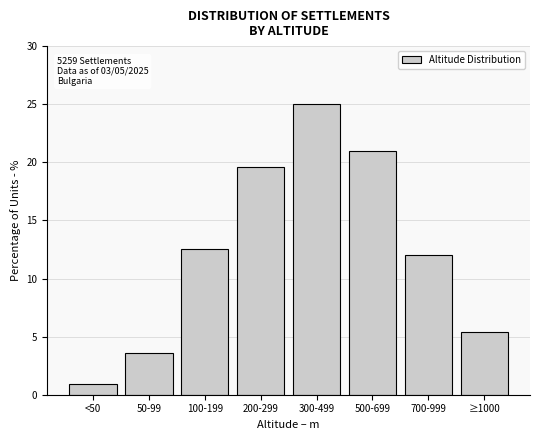

Reading right to left, list all the values displayed in this chart.

5.4	12.0	21.0	25.1	19.6	12.6	3.6	0.9